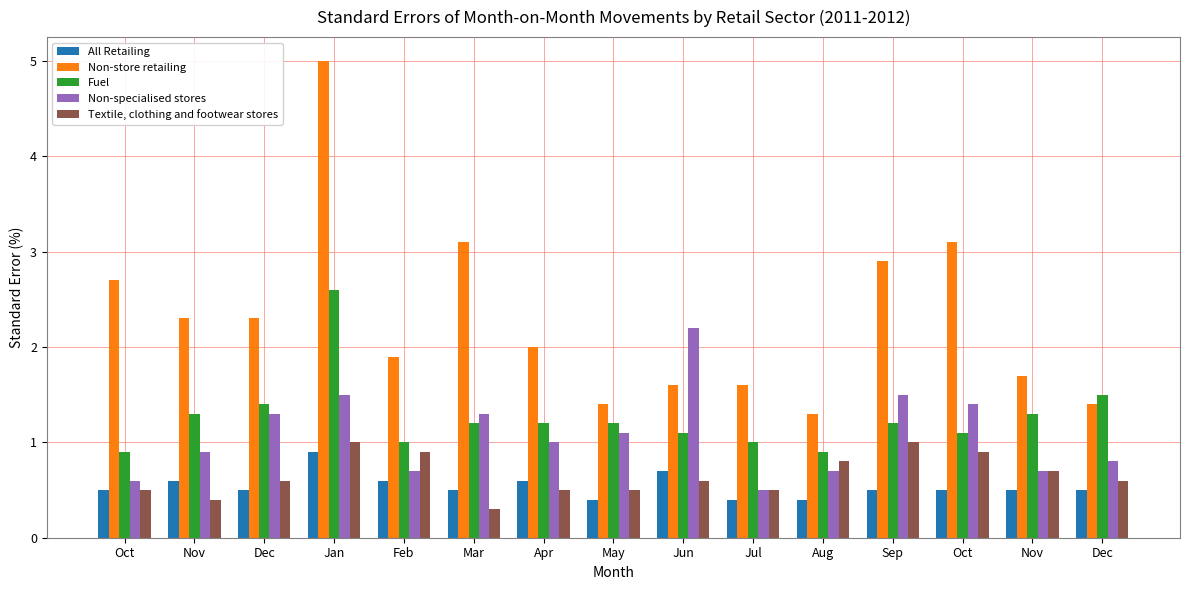

Rank the series by their maximum value, from highest to lowest.

Non-store retailing, Fuel, Non-specialised stores, Textile, clothing and footwear stores, All Retailing